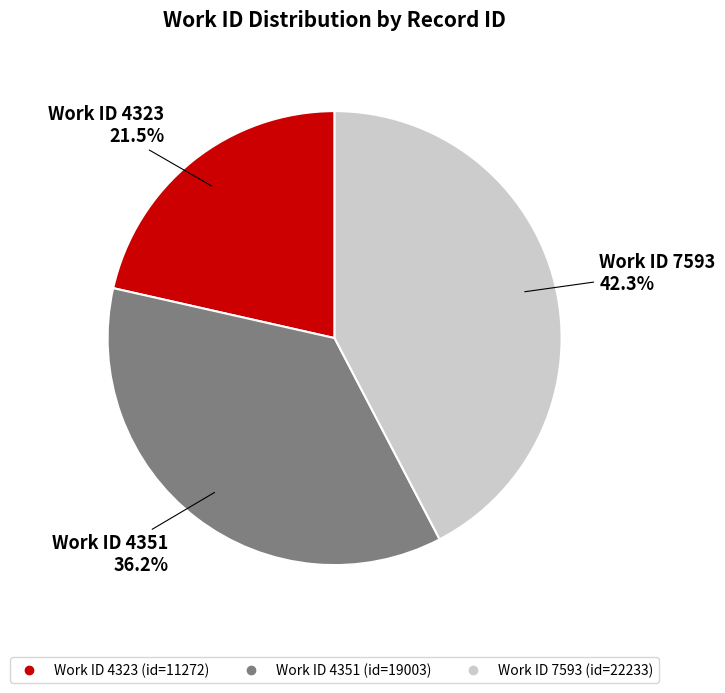

Does any single category account for the majority?

No